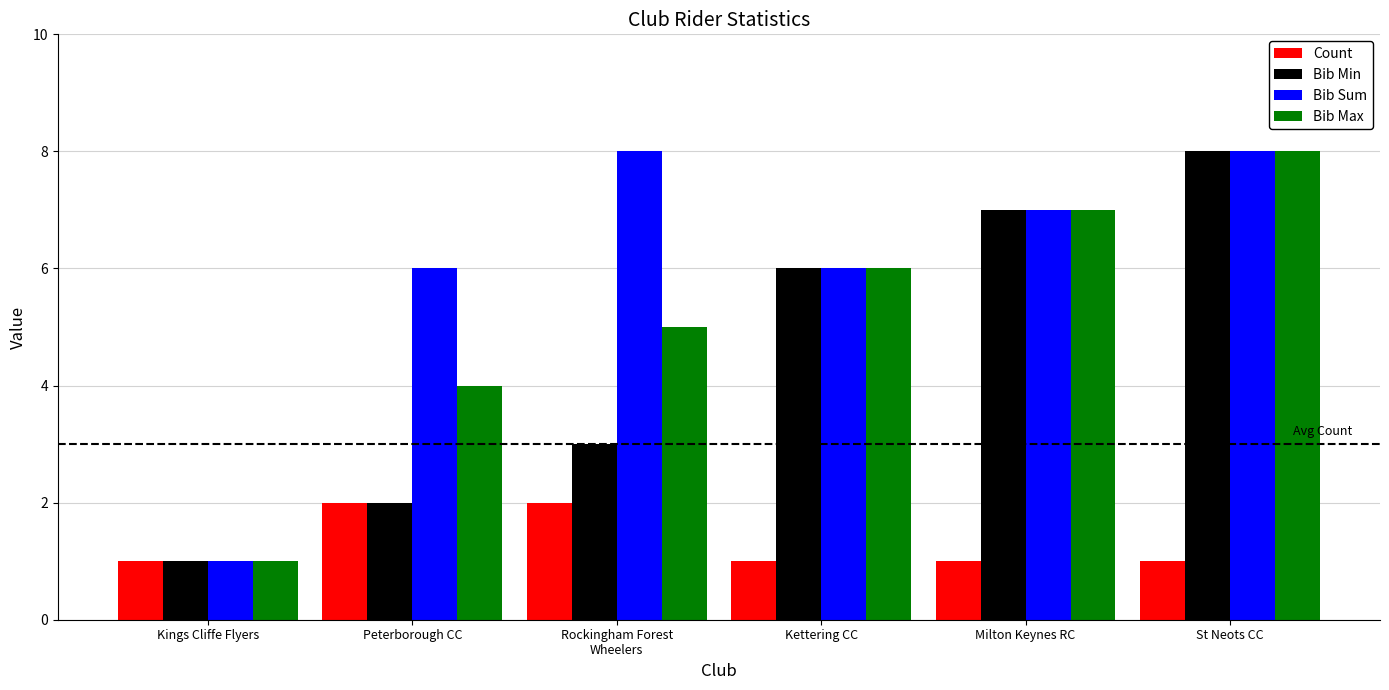

Reading right to left, what are all the values shown in this chart?

Count: St Neots CC=1	Milton Keynes RC=1	Kettering CC=1	Rockingham Forest
Wheelers=2	Peterborough CC=2	Kings Cliffe Flyers=1
Bib Min: St Neots CC=8	Milton Keynes RC=7	Kettering CC=6	Rockingham Forest
Wheelers=3	Peterborough CC=2	Kings Cliffe Flyers=1
Bib Sum: St Neots CC=8	Milton Keynes RC=7	Kettering CC=6	Rockingham Forest
Wheelers=8	Peterborough CC=6	Kings Cliffe Flyers=1
Bib Max: St Neots CC=8	Milton Keynes RC=7	Kettering CC=6	Rockingham Forest
Wheelers=5	Peterborough CC=4	Kings Cliffe Flyers=1